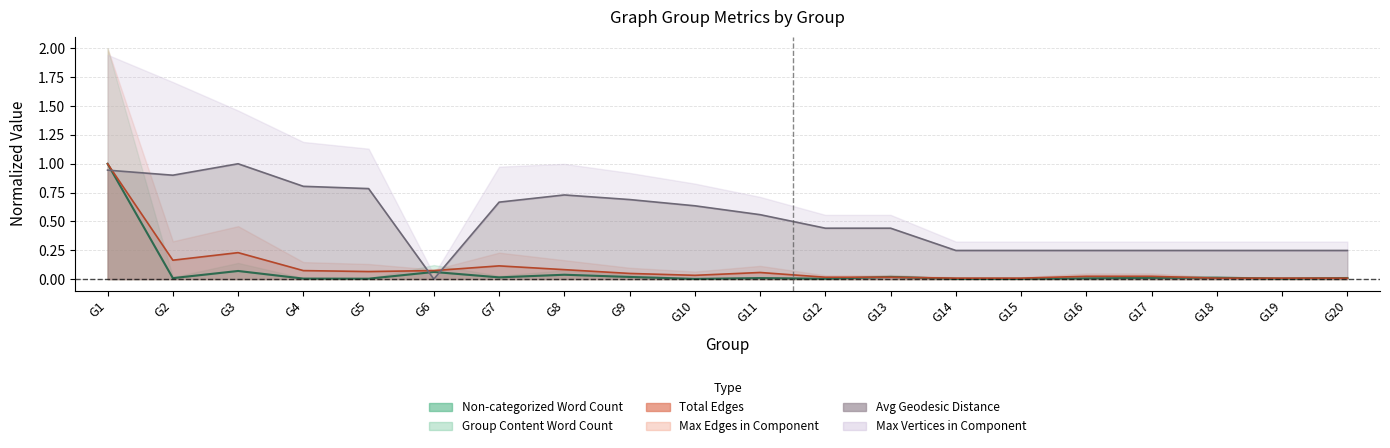

Is it true that Average Geodesic Distance equals 0.1 at G18?

False